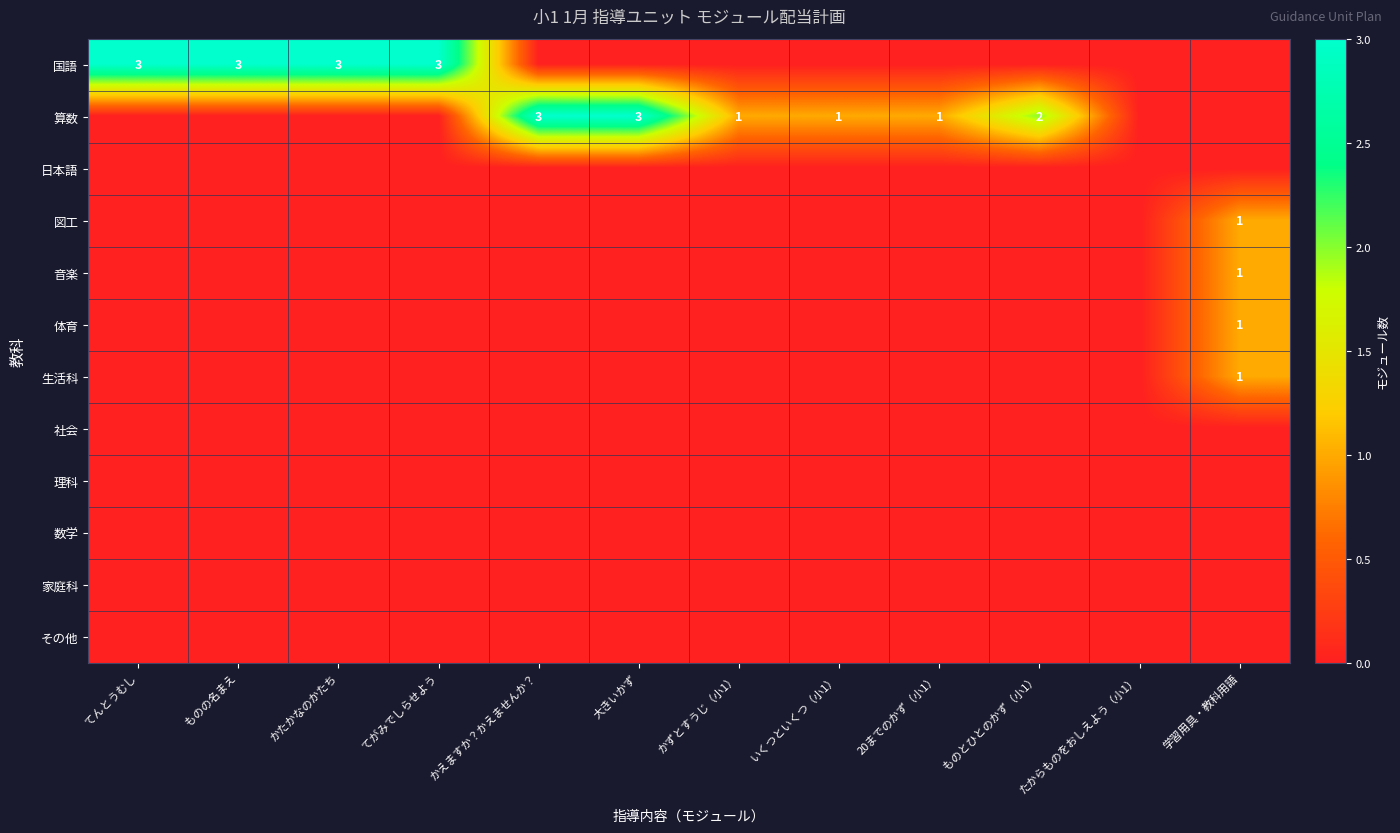

True or false: 国語 has a value of 5 at てんとうむし.

False